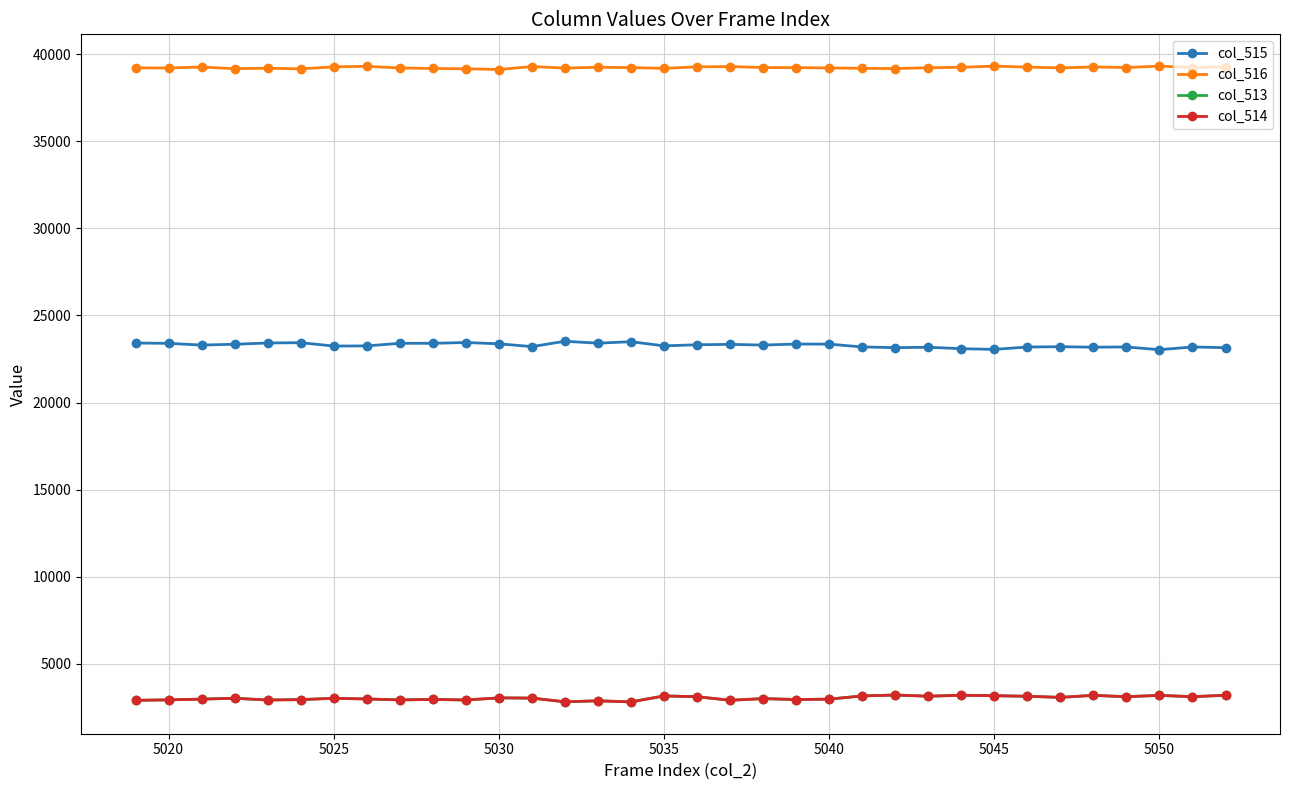

True or false: col_516 has more than 2 interior local peaks.

True